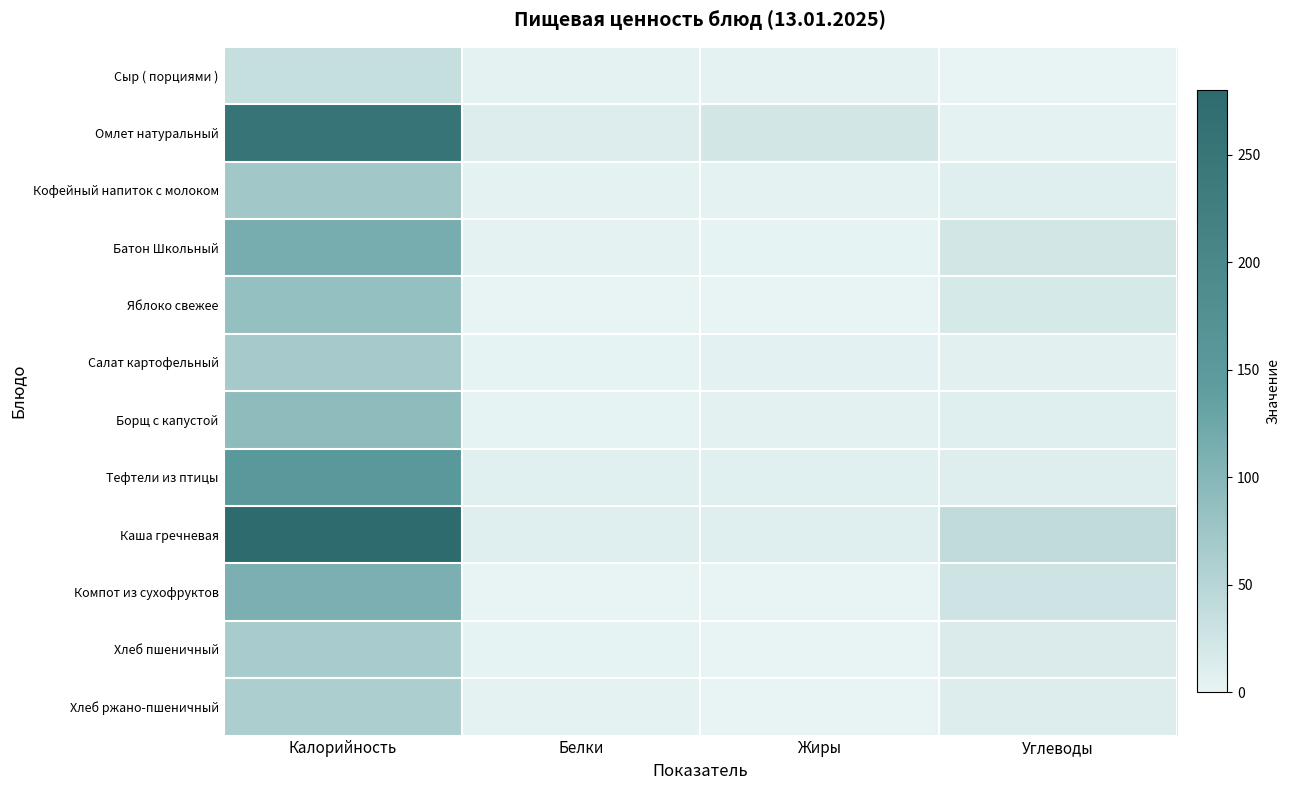

How many data points does each series have?

4